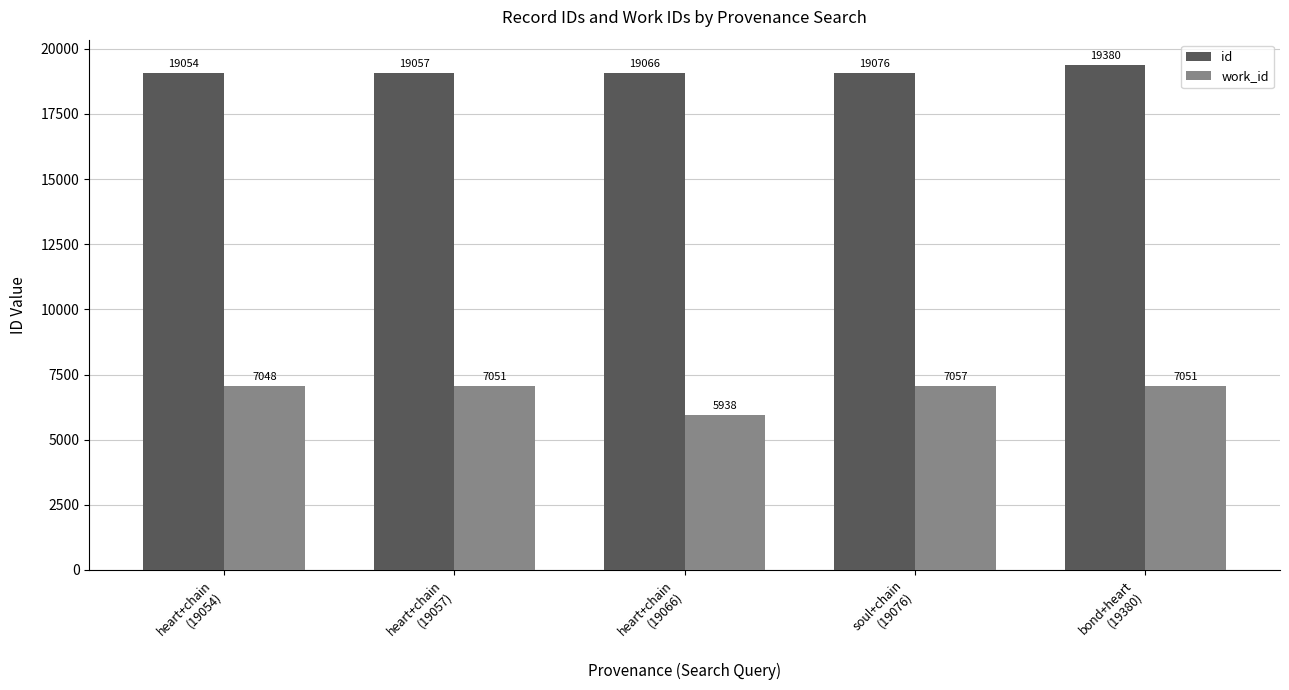

What is the lowest value of the id series?

19054